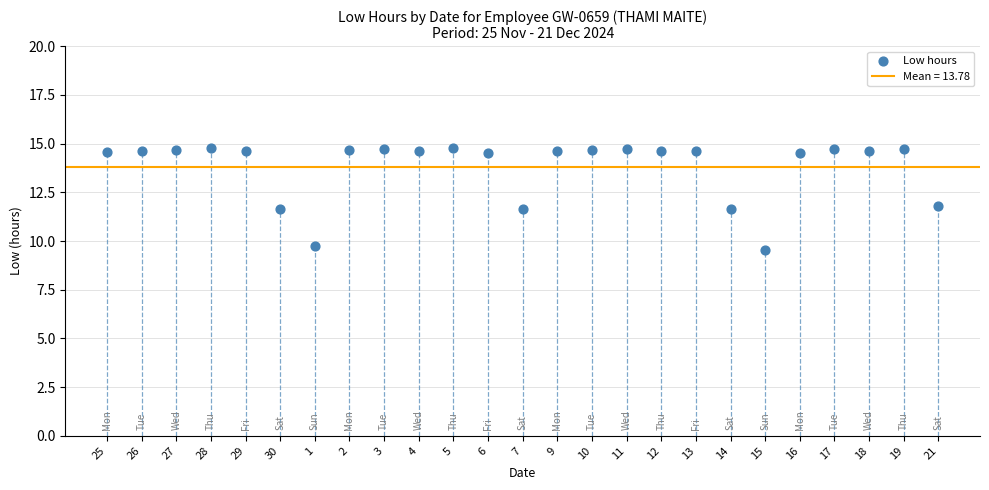

What is the range of Y values (max minus min)?

5.2